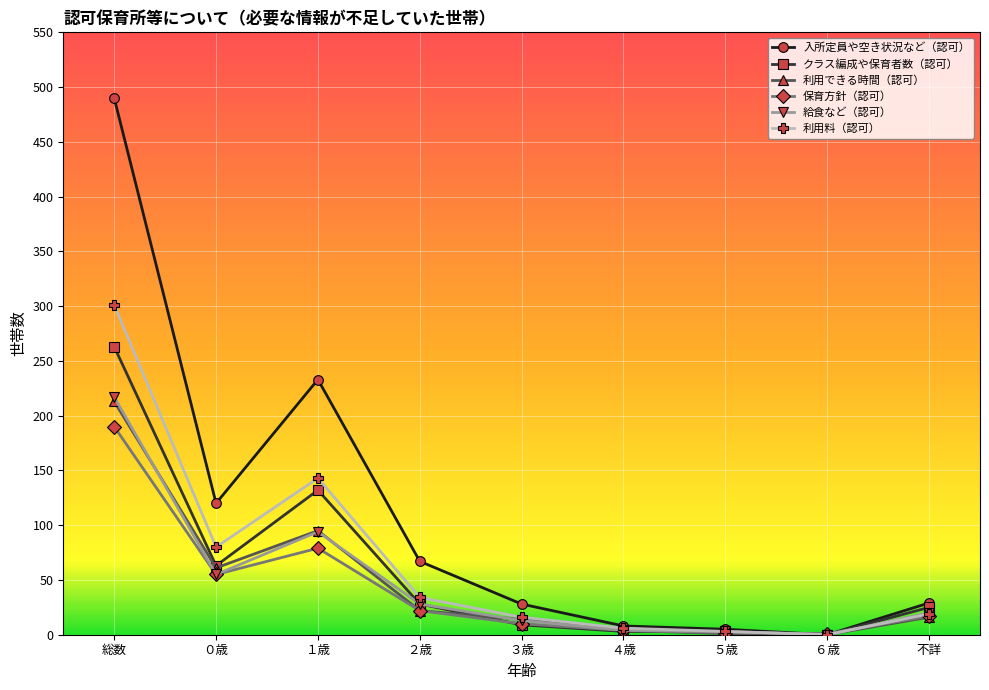

How many categories are shown in the chart?

9